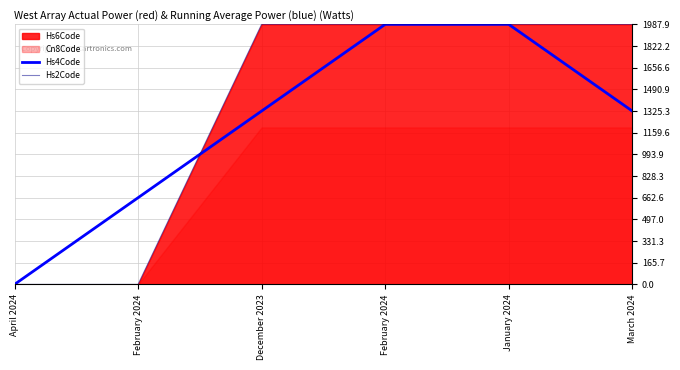

What is the label of the 6th point from the left?

March 2024